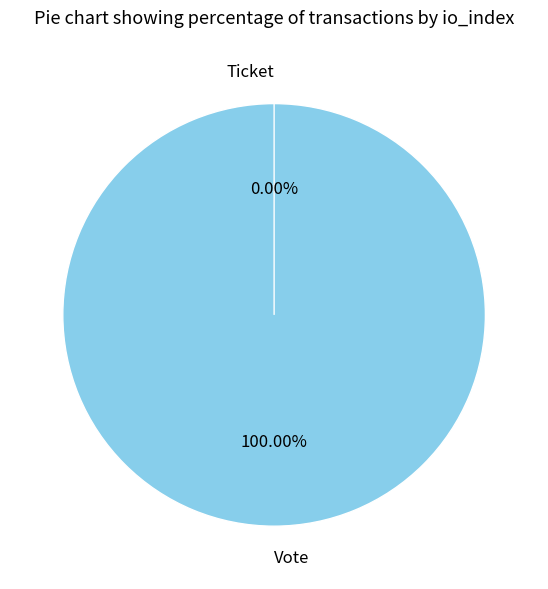

Combined, do Ticket and Vote account for over 50%?

Yes